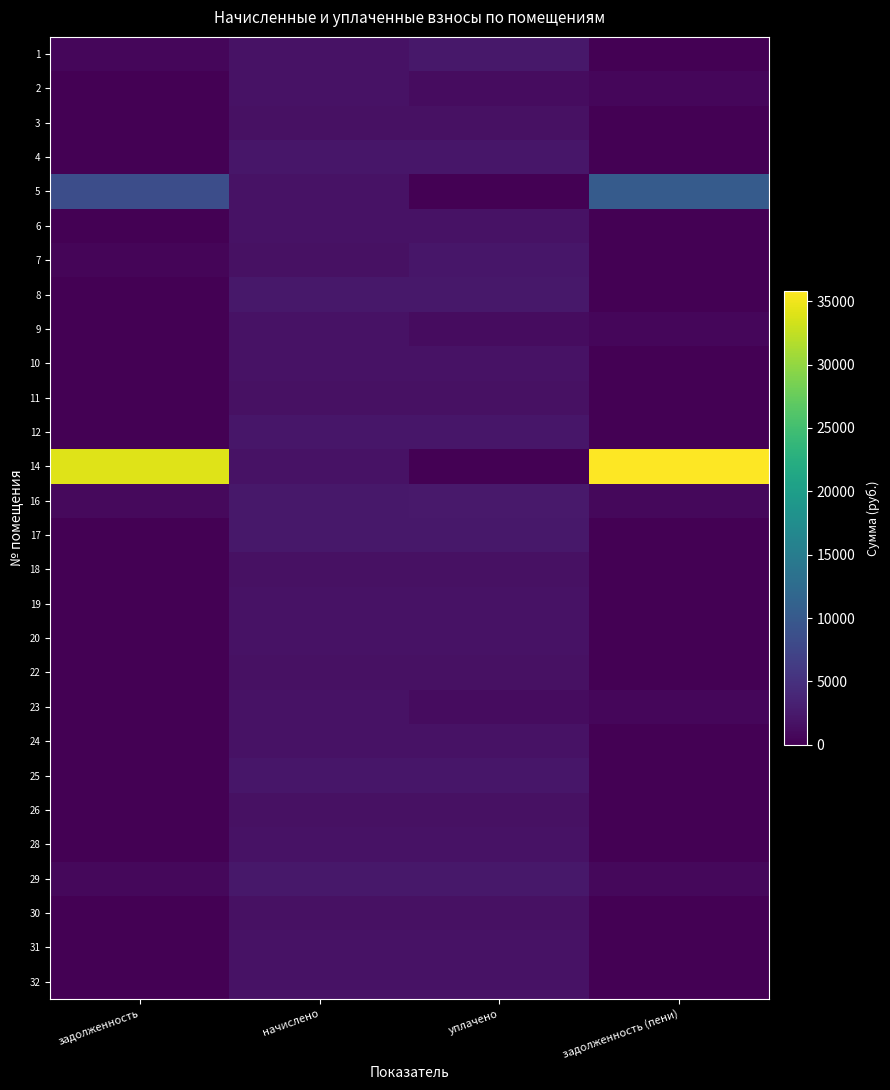

What is the difference between the highest and lowest values at начислено?

693.2